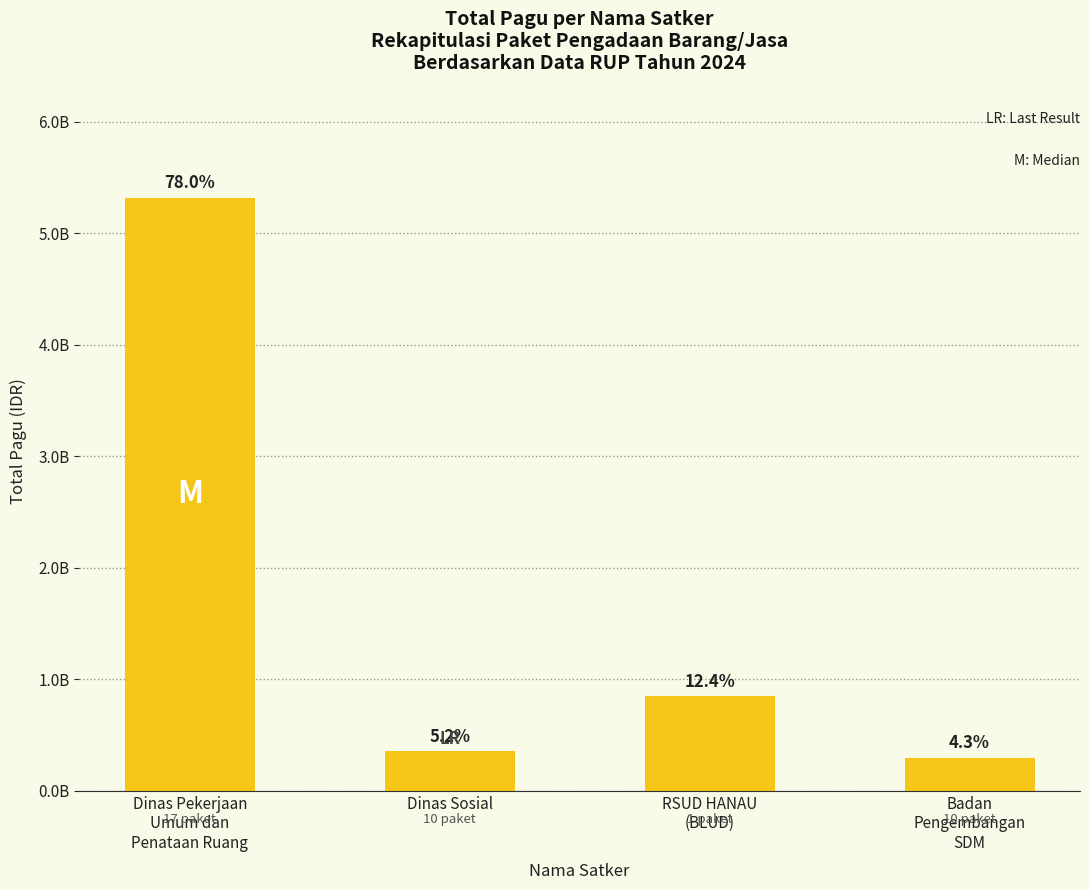

Does the chart contain any negative values?

No